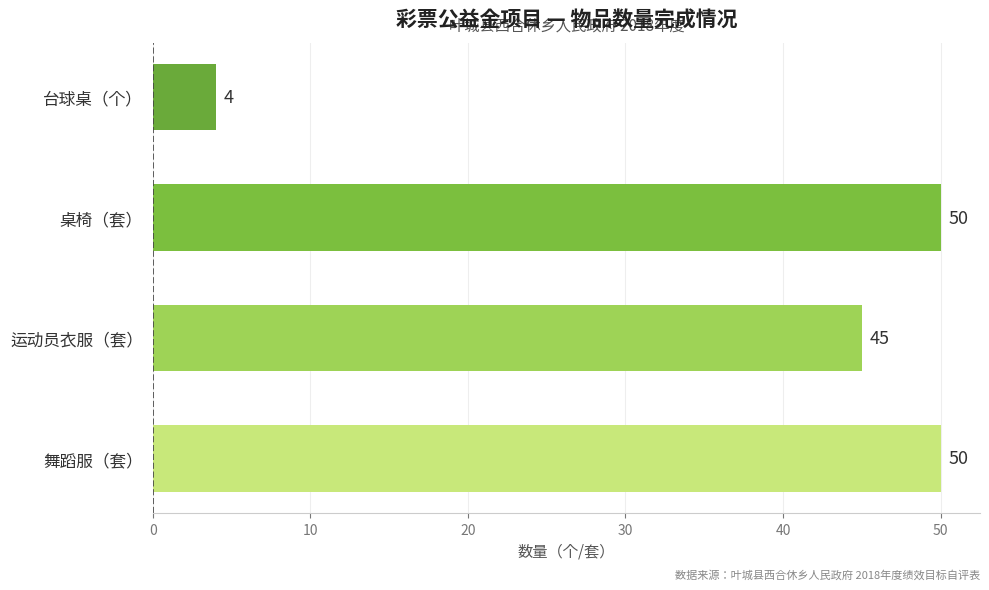

Does the chart contain stacked bars?

No